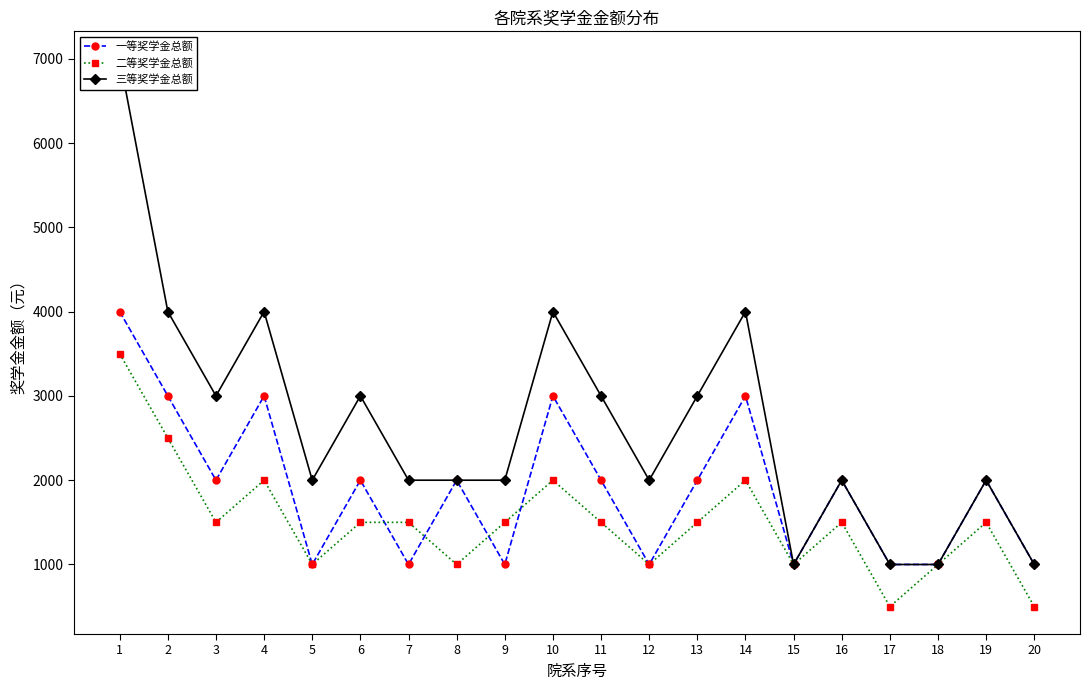

What is the average value of the 二等奖学金总额 series?

1500